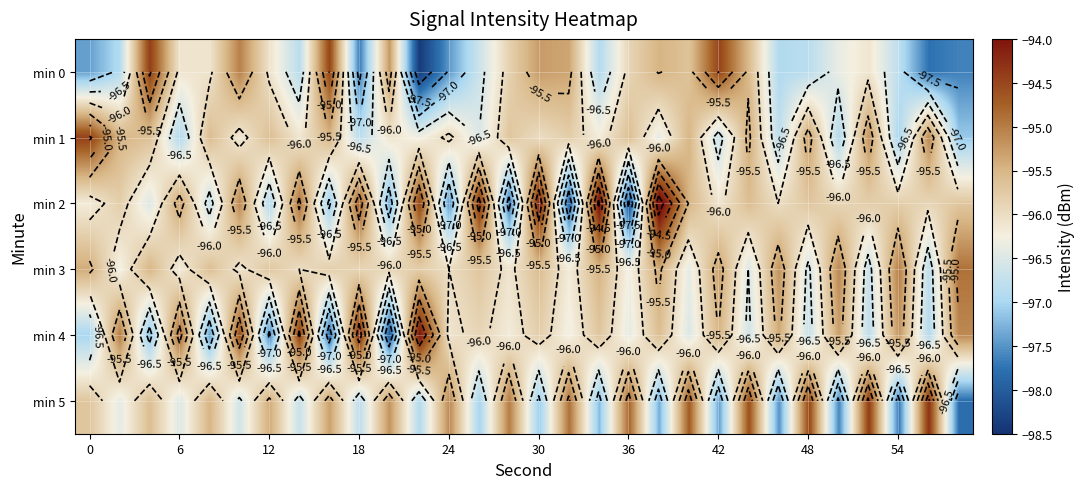

What is the smallest value displayed?

-98.4